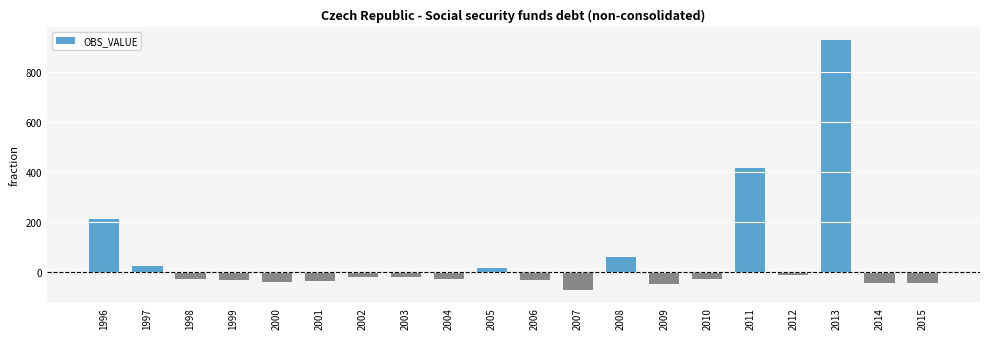

What is the difference between the maximum and minimum values?

997.5